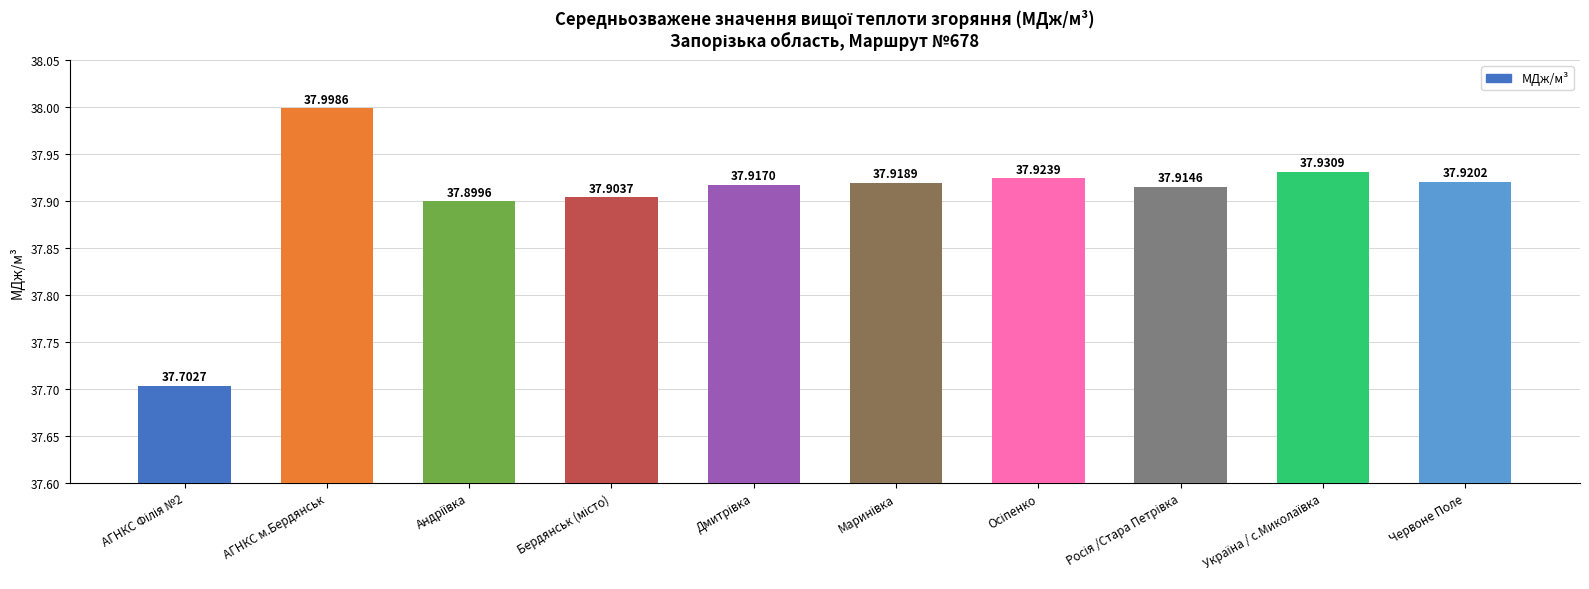

At which category does the chart reach its peak across all series?

АГНКС м.Бердянськ